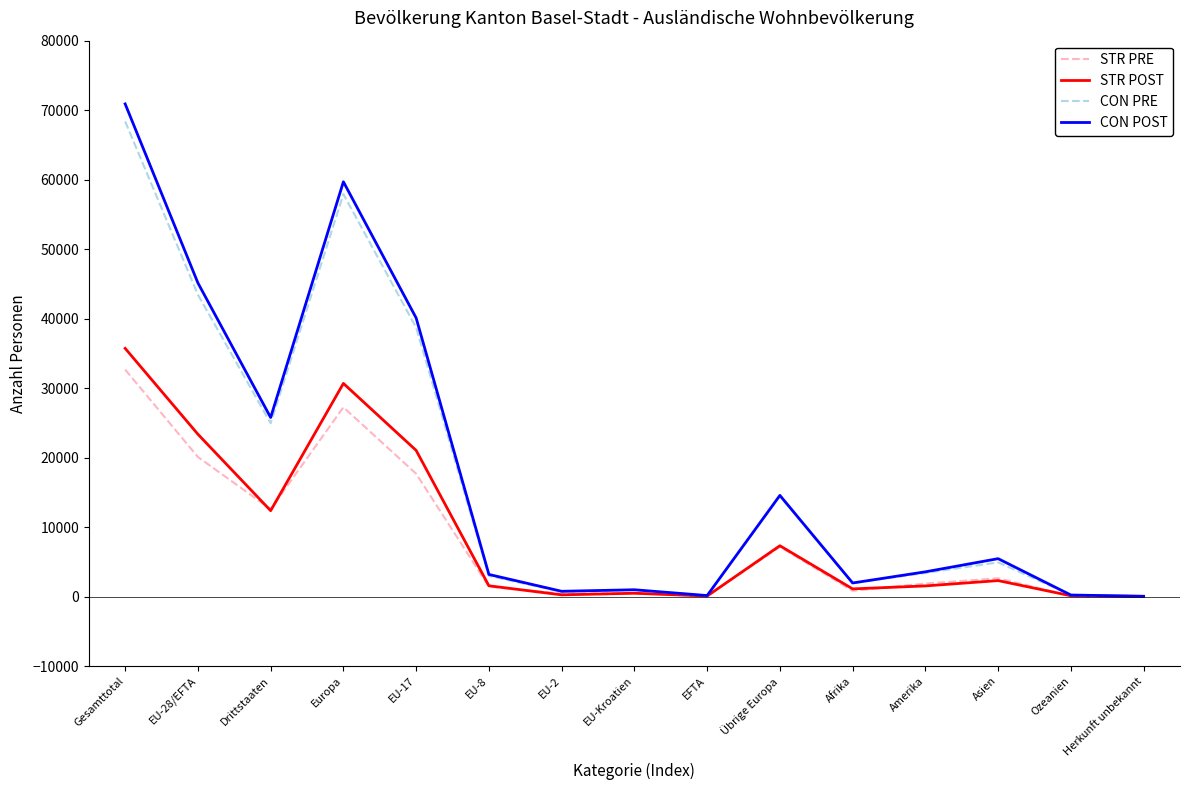

Which series has the widest spread of values?

CON POST